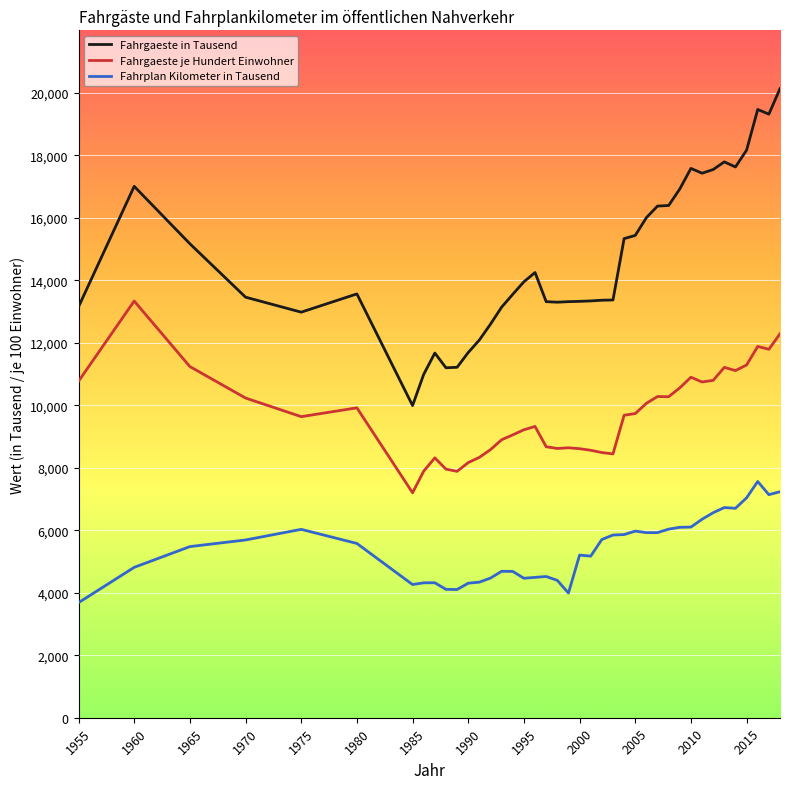

List the series in order of their peak value, lowest first.

Fahrplan Kilometer in Tausend, Fahrgaeste je Hundert Einwohner, Fahrgaeste in Tausend